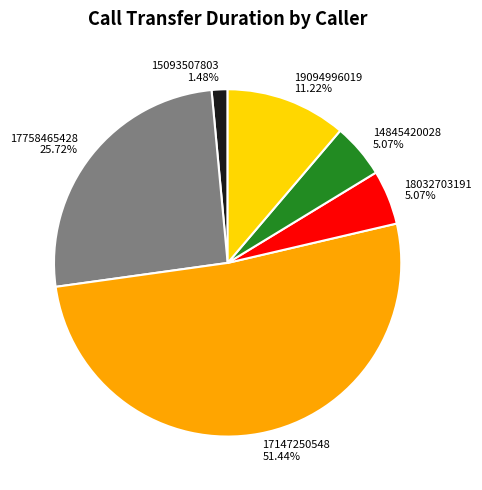

Which category has the biggest portion of the pie?

17147250548